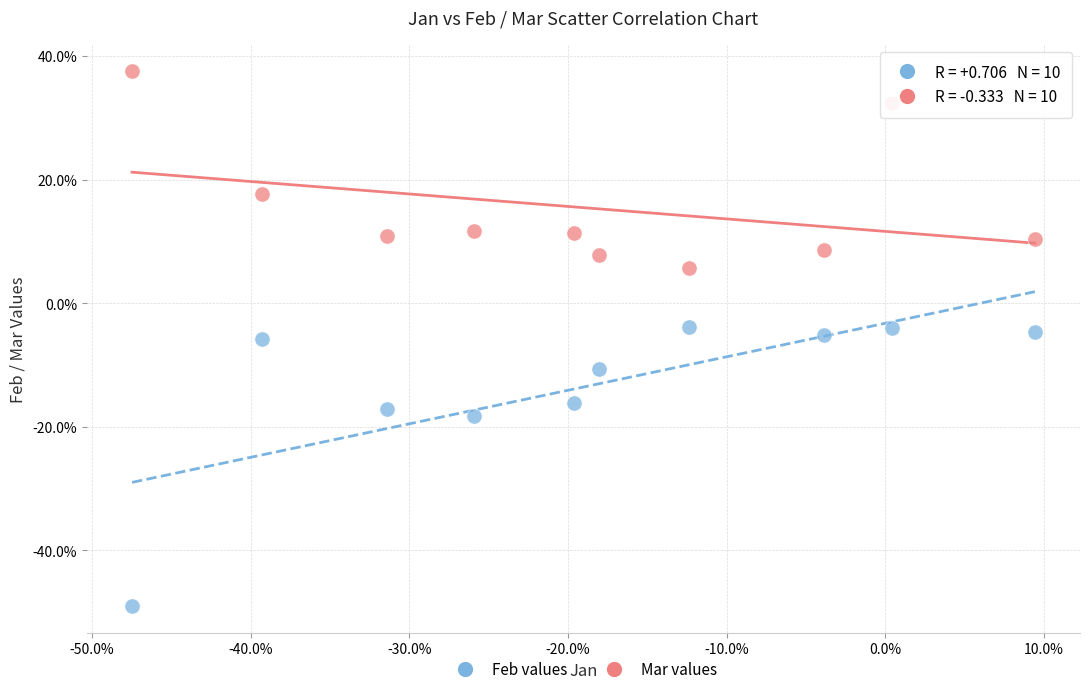

What are all the series names shown in the legend?

Feb values, Mar values